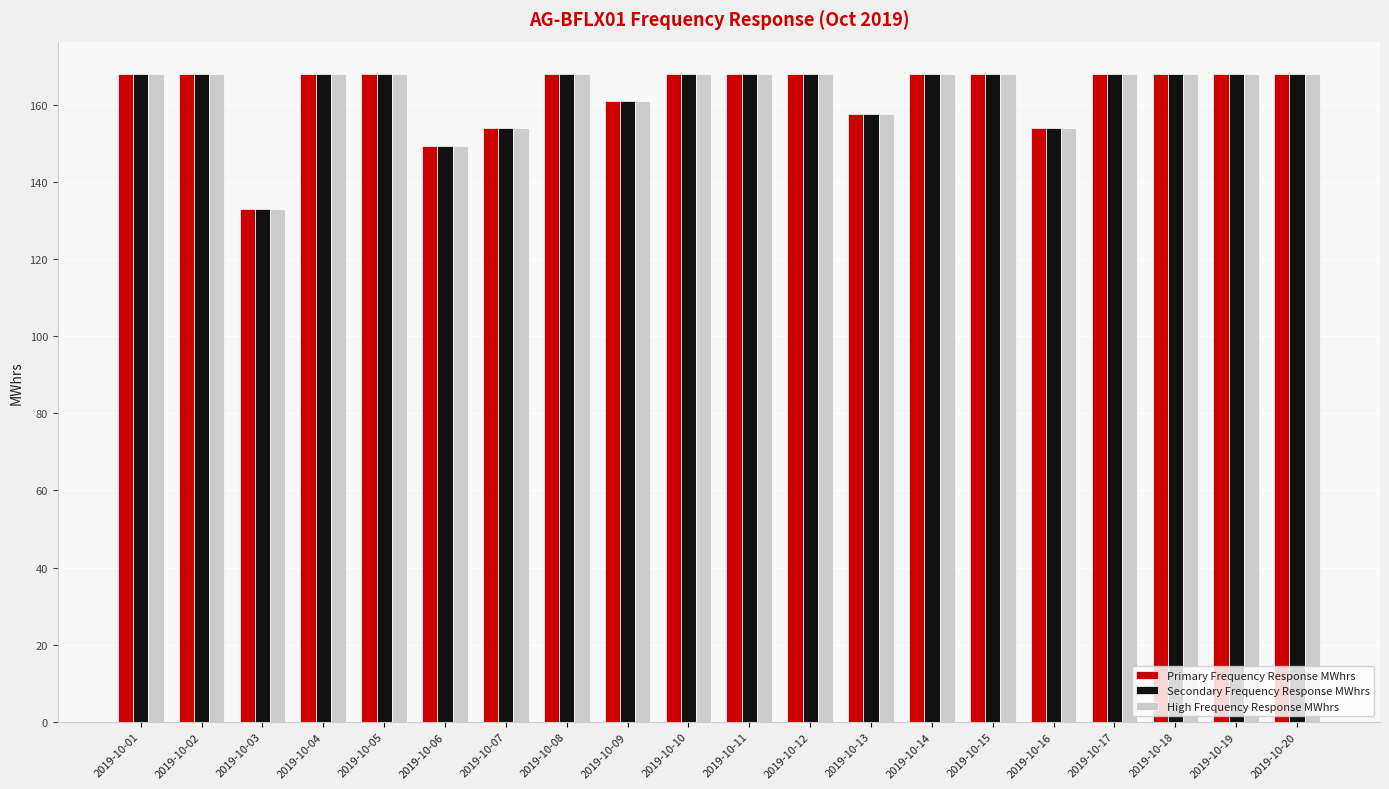

Reading left to right, transcribe all the data shown in this chart.

Primary Frequency Response MWhrs: 2019-10-01=168.0	2019-10-02=168.0	2019-10-03=133.0	2019-10-04=168.0	2019-10-05=168.0	2019-10-06=149.3	2019-10-07=154.0	2019-10-08=168.0	2019-10-09=161.0	2019-10-10=168.0	2019-10-11=168.0	2019-10-12=168.0	2019-10-13=157.5	2019-10-14=168.0	2019-10-15=168.0	2019-10-16=154.0	2019-10-17=168.0	2019-10-18=168.0	2019-10-19=168.0	2019-10-20=168.0
Secondary Frequency Response MWhrs: 2019-10-01=168.0	2019-10-02=168.0	2019-10-03=133.0	2019-10-04=168.0	2019-10-05=168.0	2019-10-06=149.3	2019-10-07=154.0	2019-10-08=168.0	2019-10-09=161.0	2019-10-10=168.0	2019-10-11=168.0	2019-10-12=168.0	2019-10-13=157.5	2019-10-14=168.0	2019-10-15=168.0	2019-10-16=154.0	2019-10-17=168.0	2019-10-18=168.0	2019-10-19=168.0	2019-10-20=168.0
High Frequency Response MWhrs: 2019-10-01=168.0	2019-10-02=168.0	2019-10-03=133.0	2019-10-04=168.0	2019-10-05=168.0	2019-10-06=149.3	2019-10-07=154.0	2019-10-08=168.0	2019-10-09=161.0	2019-10-10=168.0	2019-10-11=168.0	2019-10-12=168.0	2019-10-13=157.5	2019-10-14=168.0	2019-10-15=168.0	2019-10-16=154.0	2019-10-17=168.0	2019-10-18=168.0	2019-10-19=168.0	2019-10-20=168.0